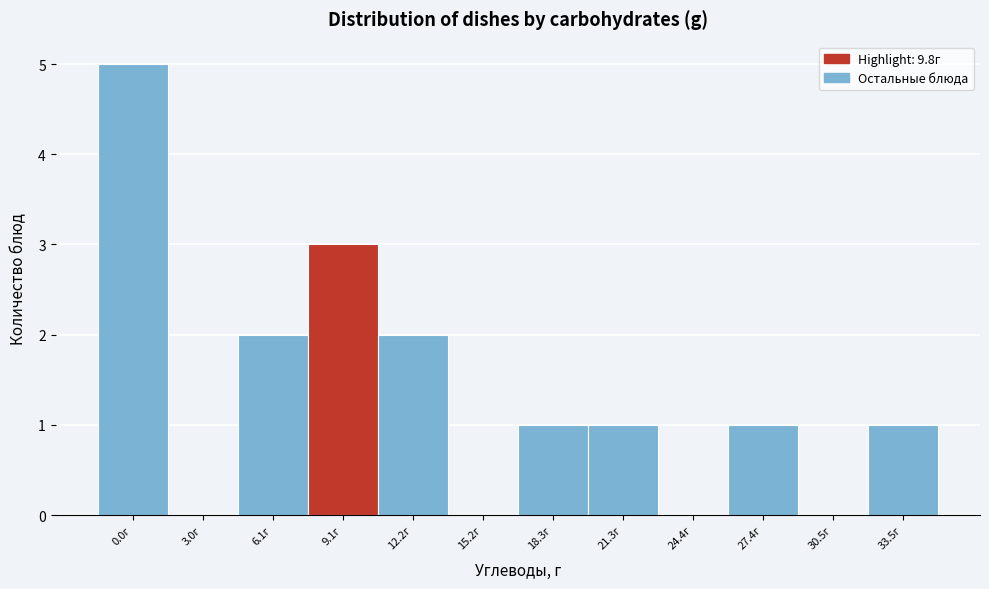

Reading left to right, what are all the values shown in this chart?

0.0г=5	3.0г=0	6.1г=2	9.1г=3	12.2г=2	15.2г=0	18.3г=1	21.3г=1	24.4г=0	27.4г=1	30.5г=0	33.5г=1